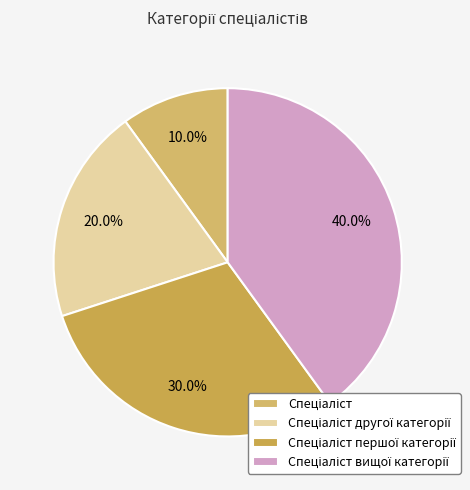

How many slices are in this pie chart?

4